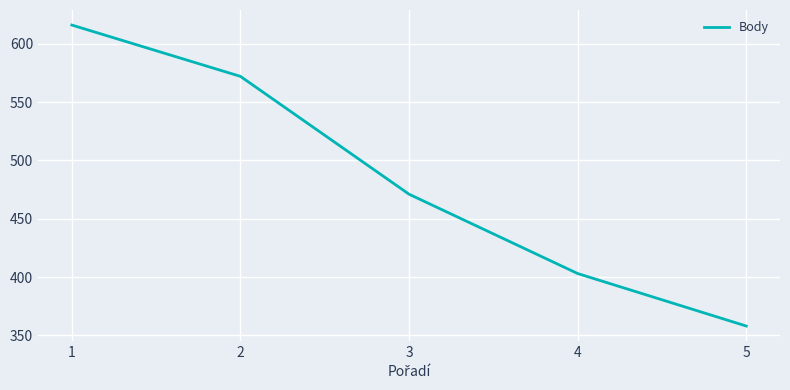

Reading left to right, what are all the values shown in this chart?

616	572	471	403	358